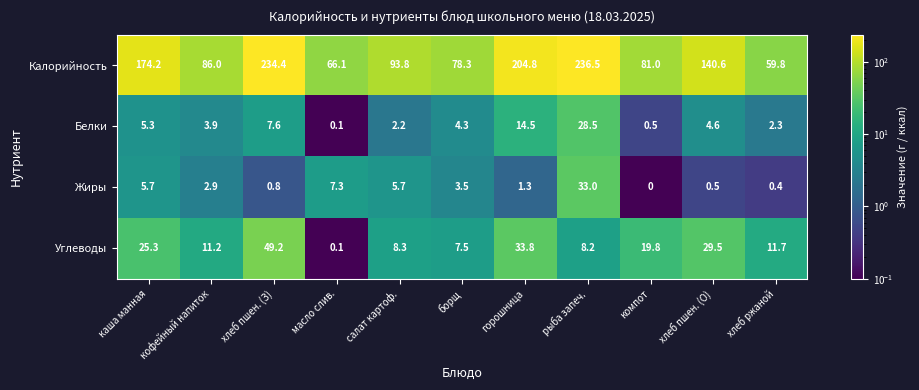

Read the Калорийность value at кофейный напиток.

86.0